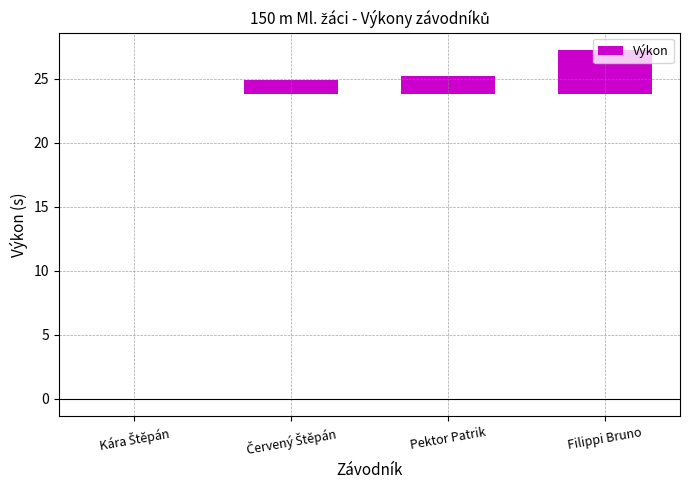

Reading left to right, transcribe all the data shown in this chart.

Kára Štěpán=0.0	Červený Štěpán=1.1	Pektor Patrik=1.4	Filippi Bruno=3.4